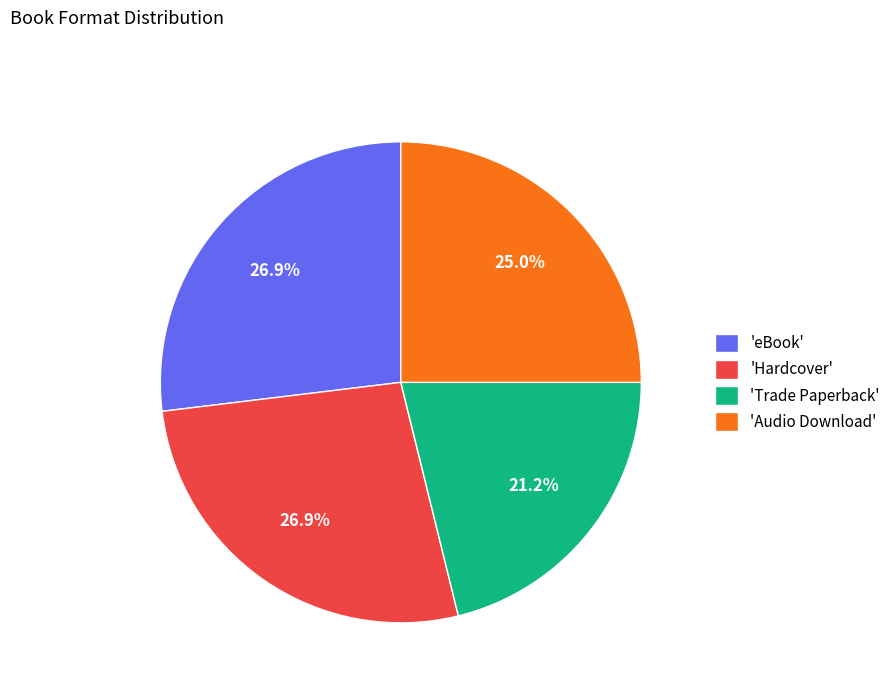

Between 'Audio Download' and 'eBook', which is larger?

'eBook'